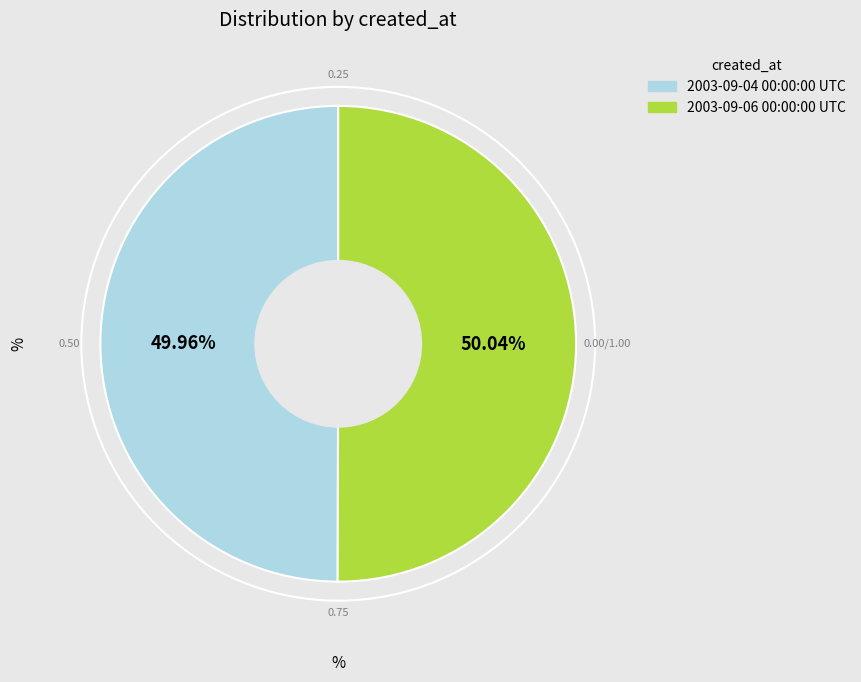

What percentage is NOT represented by 2003-09-04 00:00:00 UTC?

50.0%